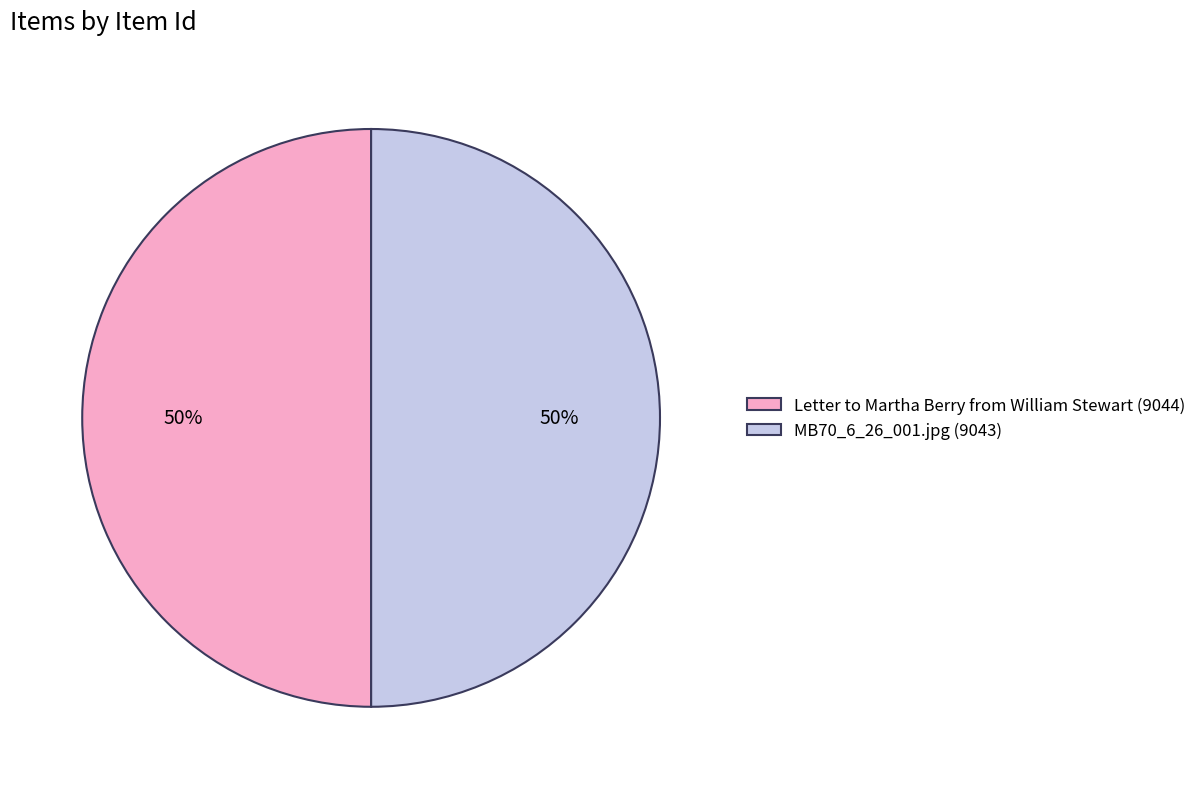

To the nearest percent, what portion does MB70_6_26_001.jpg (9043) represent?

50%